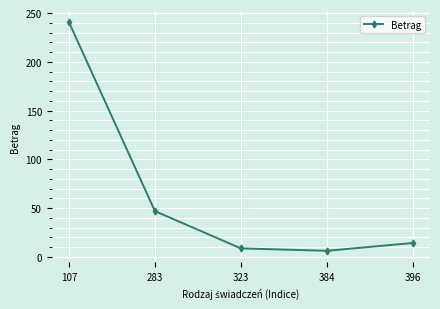

What value does the data have at 384?

6.2